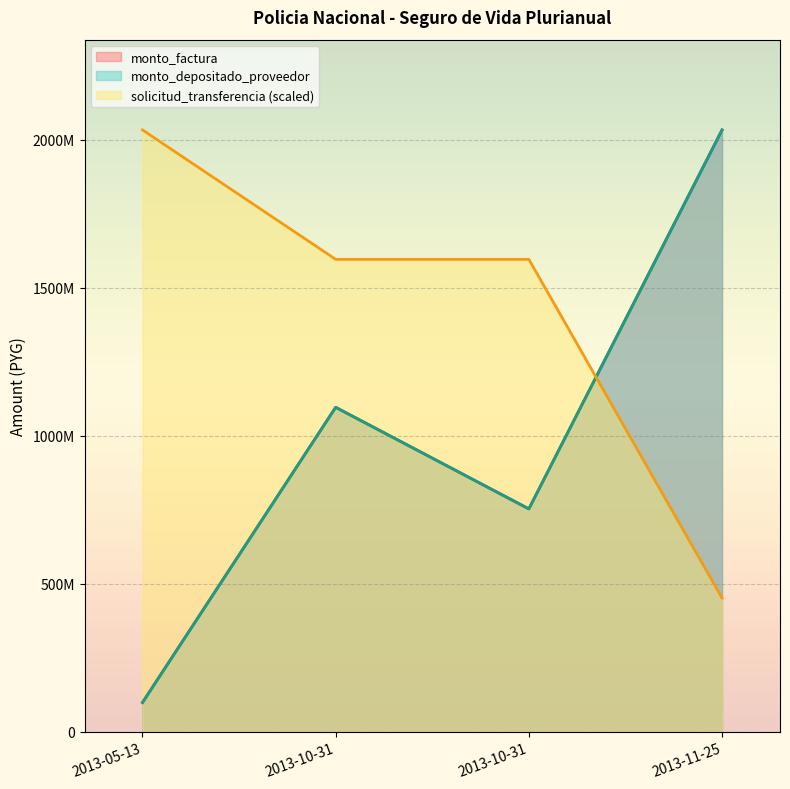

Count the monto_factura values in the range 752738927 to 2032834145.

3